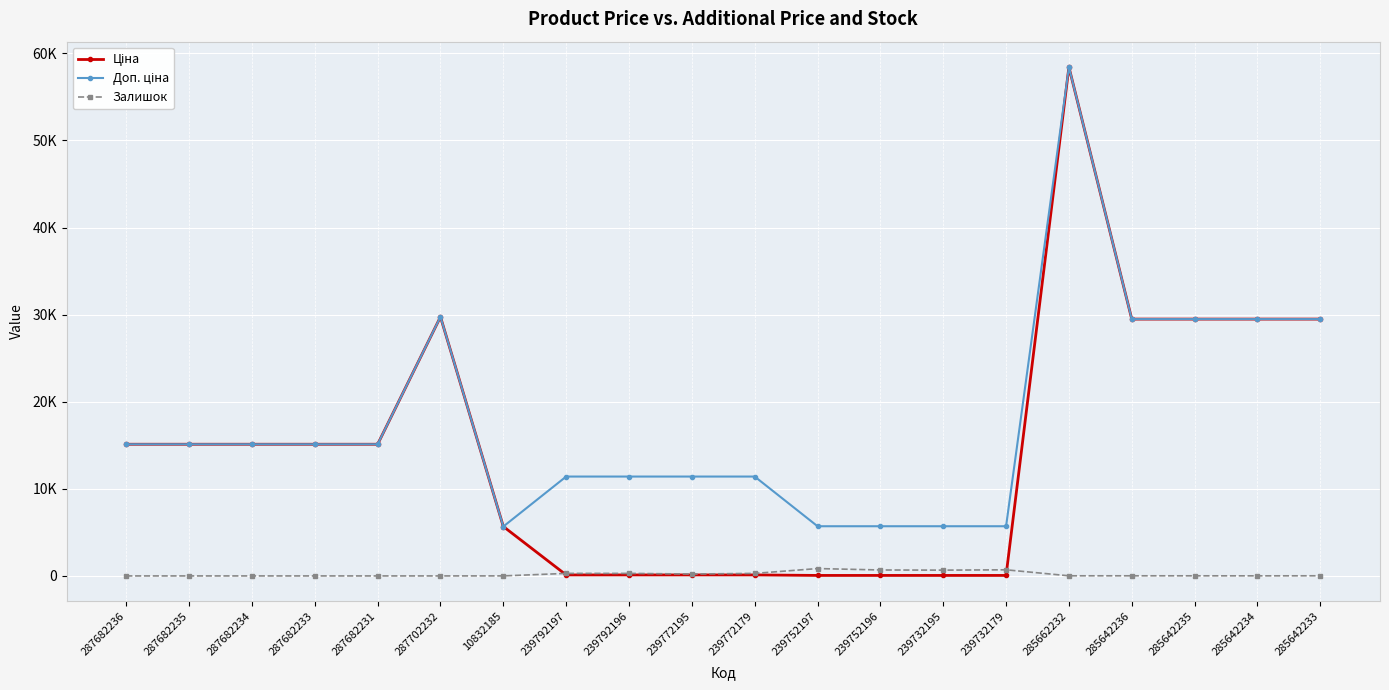

At 287682234, list the series in order from largest to smallest.

Ціна, Доп. ціна, Залишок